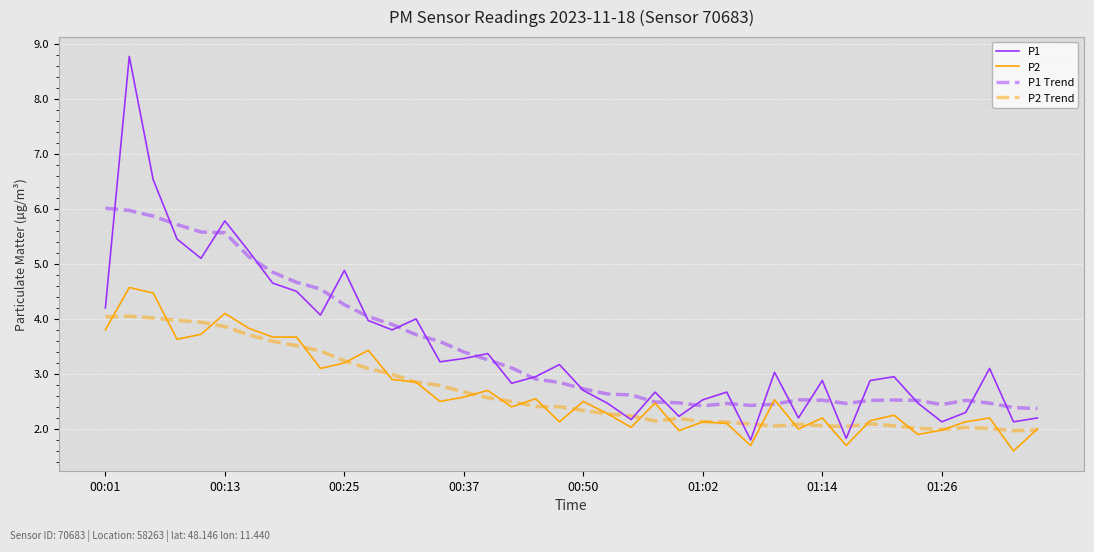

Which series has the largest range (max minus min)?

P1